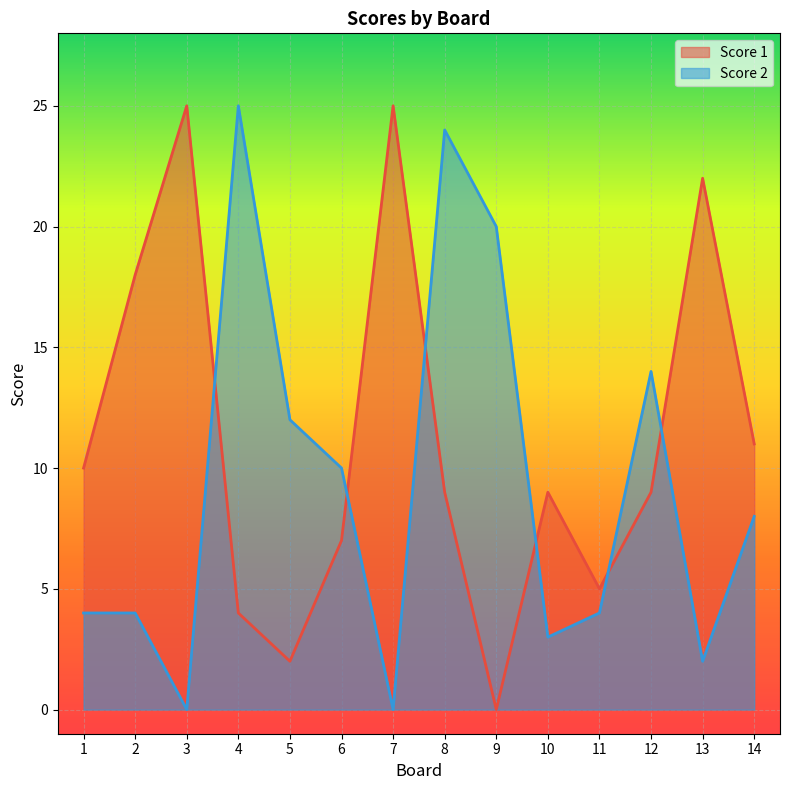

Rank the categories by Score 2 value from highest to lowest.

4, 8, 9, 12, 5, 6, 14, 1, 2, 11, 10, 13, 3, 7